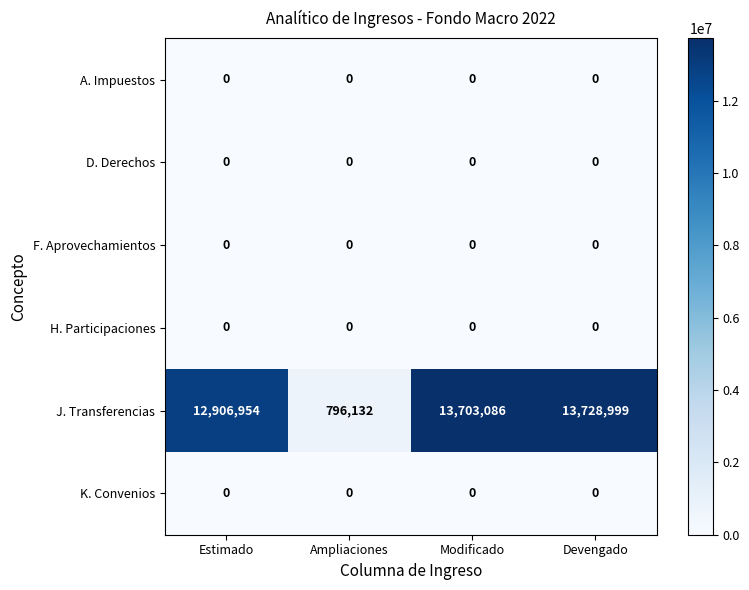

Reading left to right, extract all data points from this chart.

A. Impuestos: Estimado=0	Ampliaciones=0	Modificado=0	Devengado=0
D. Derechos: Estimado=0	Ampliaciones=0	Modificado=0	Devengado=0
F. Aprovechamientos: Estimado=0	Ampliaciones=0	Modificado=0	Devengado=0
H. Participaciones: Estimado=0	Ampliaciones=0	Modificado=0	Devengado=0
J. Transferencias: Estimado=12906954	Ampliaciones=796132	Modificado=13703086	Devengado=13728999
K. Convenios: Estimado=0	Ampliaciones=0	Modificado=0	Devengado=0